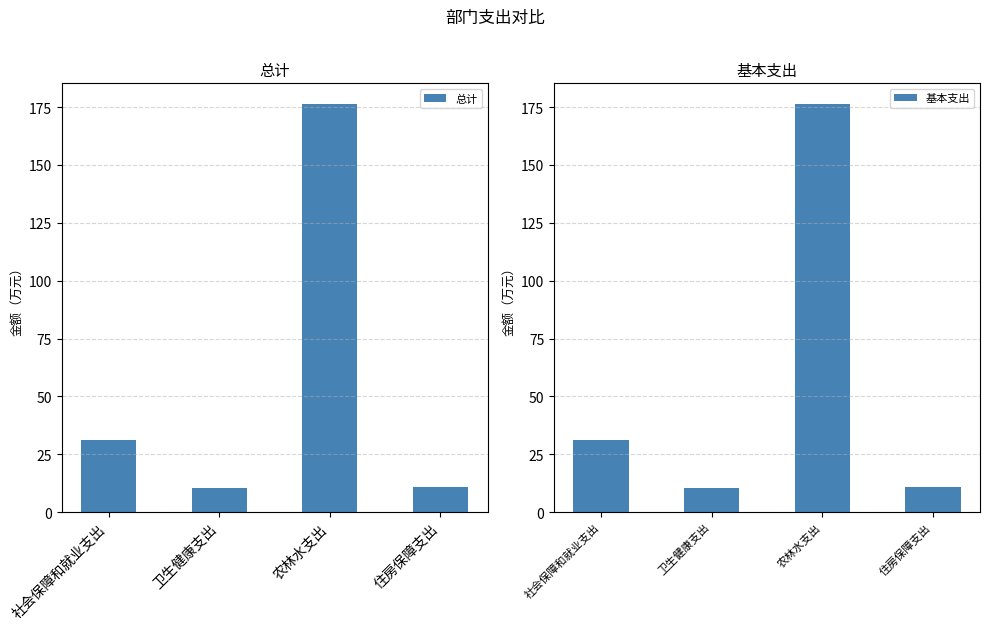

At which label does 总计 first exceed 31?

社会保障和就业支出